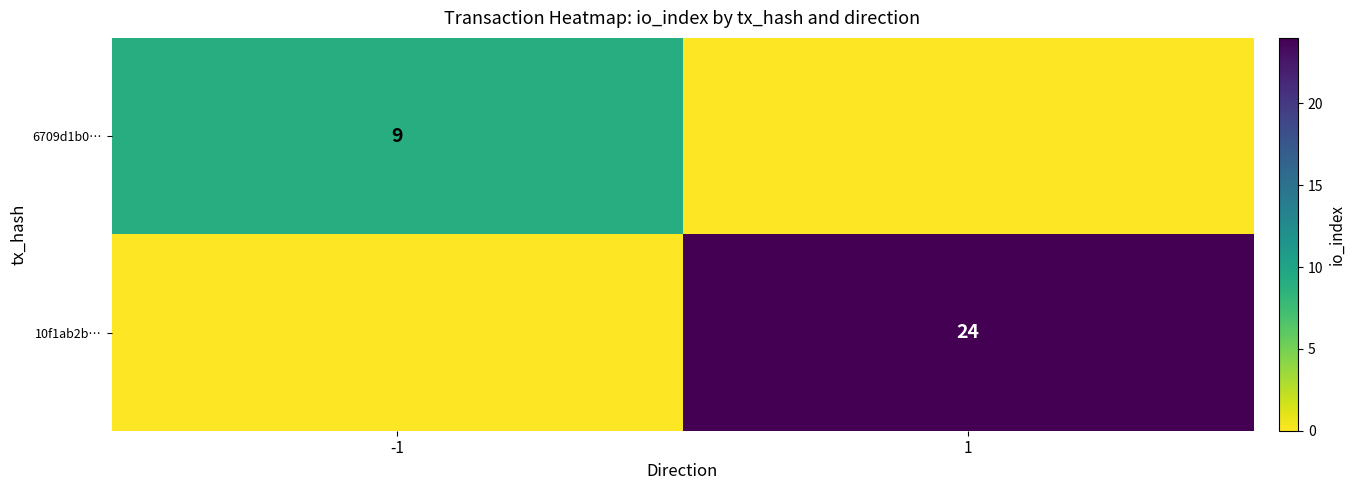

True or false: 6709d1b0… has a value of 9 at -1.

True